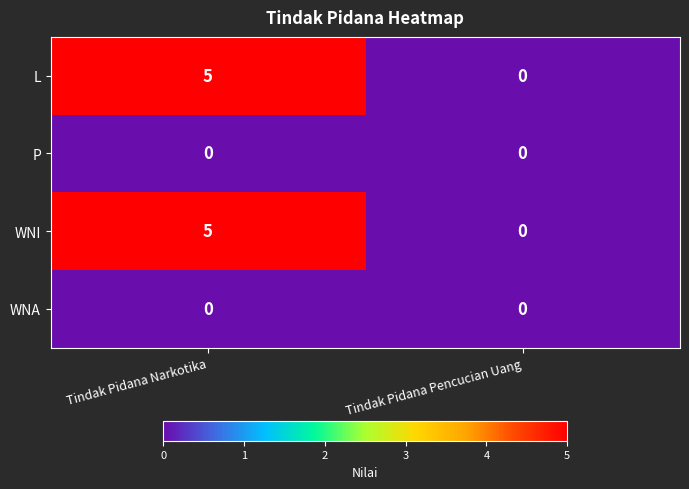

At how many categories does at least one series exceed 1?

1